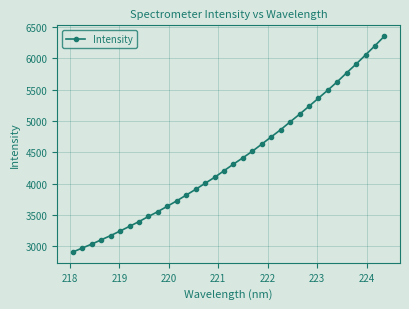

What is the difference between the maximum and minimum values?

3450.4